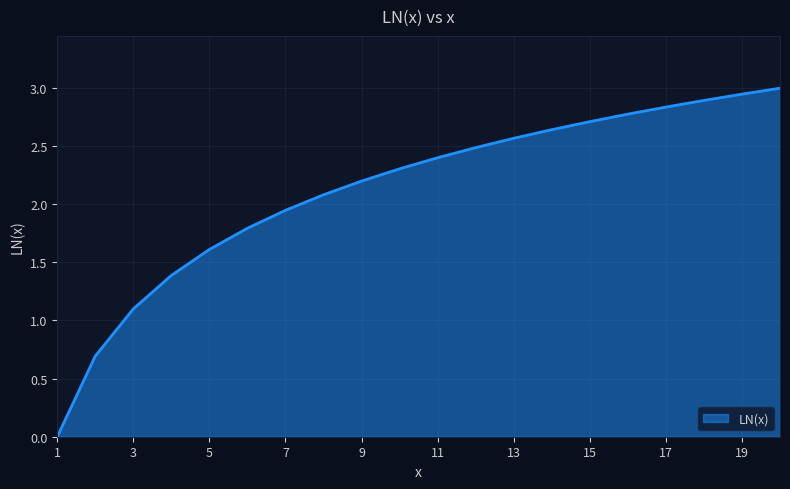

What is the difference between the second highest and second lowest values?

2.3